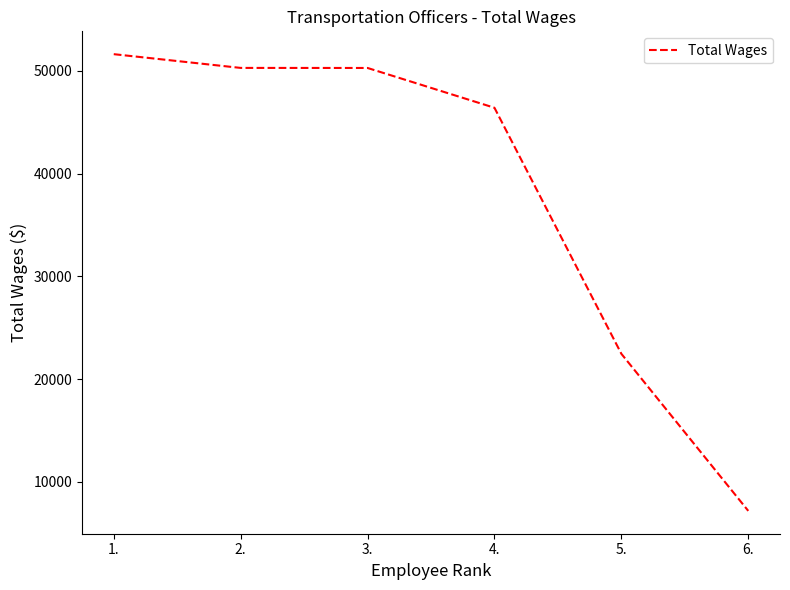

Does the chart display data point markers on the line(s)?

No